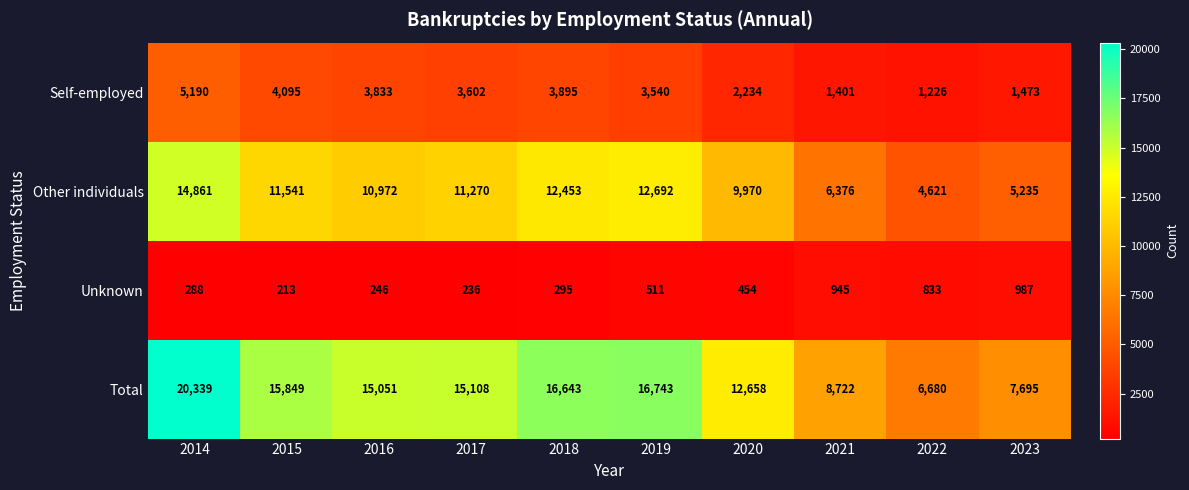

Which series has the widest spread of values?

Total